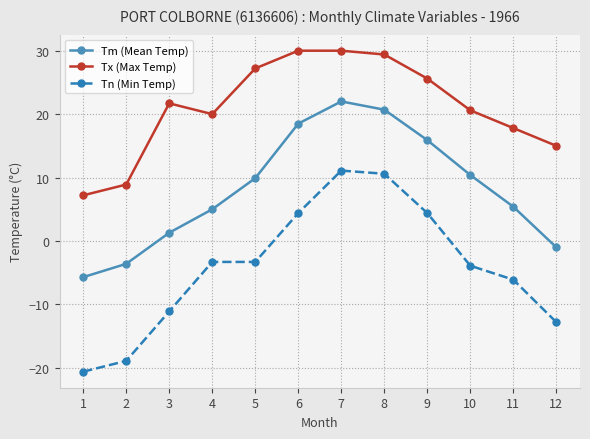

What are all the series names shown in the legend?

Tm (Mean Temp), Tx (Max Temp), Tn (Min Temp)